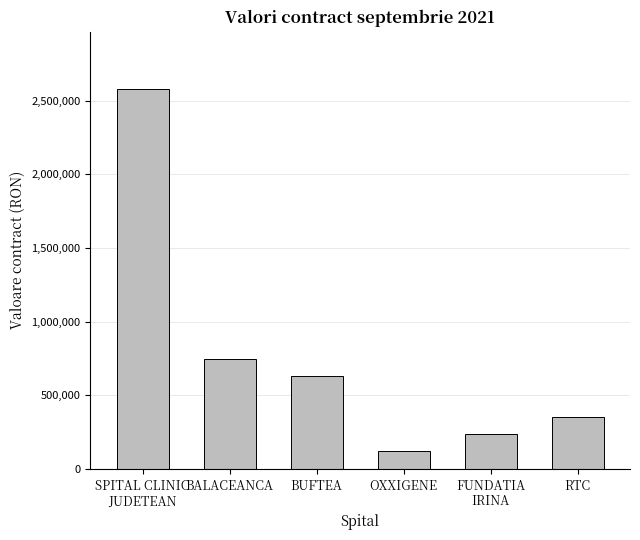

Does the chart contain any negative values?

No